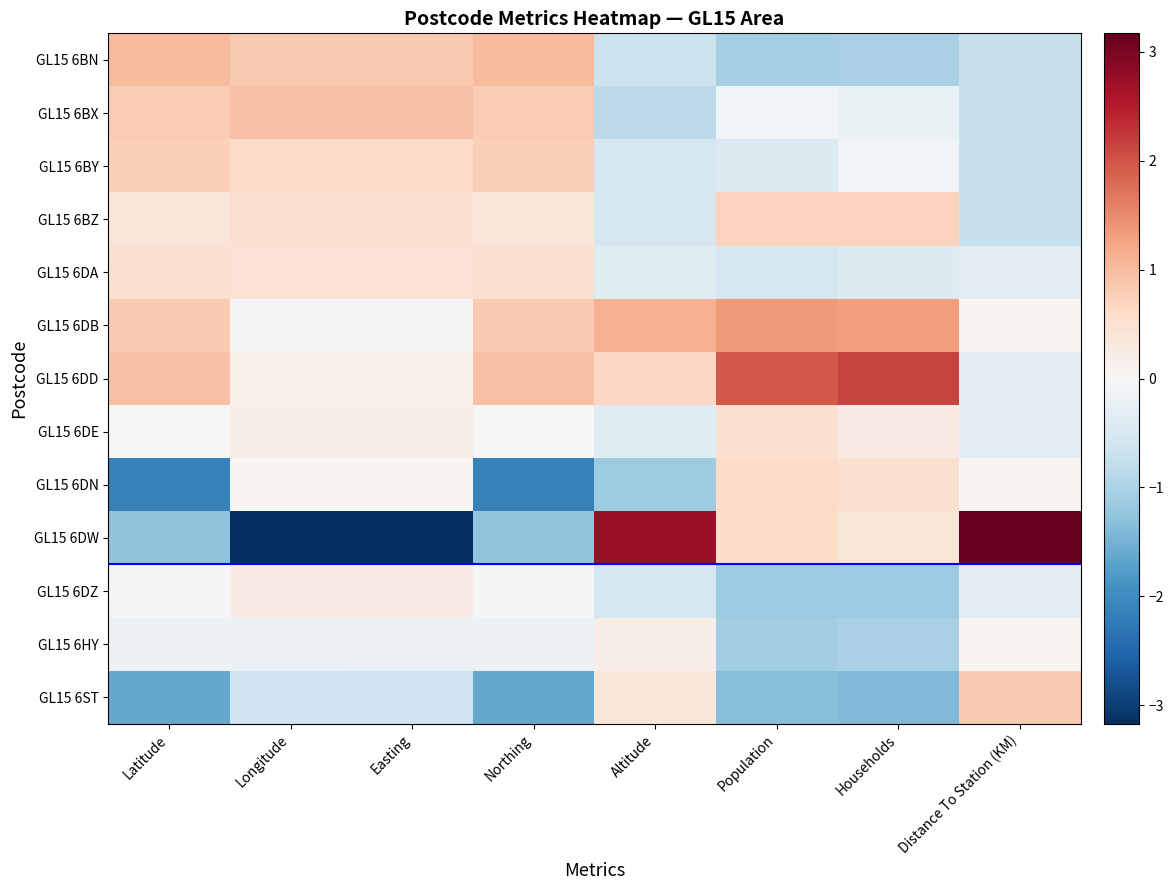

Which series has the widest spread of values?

GL15 6DW